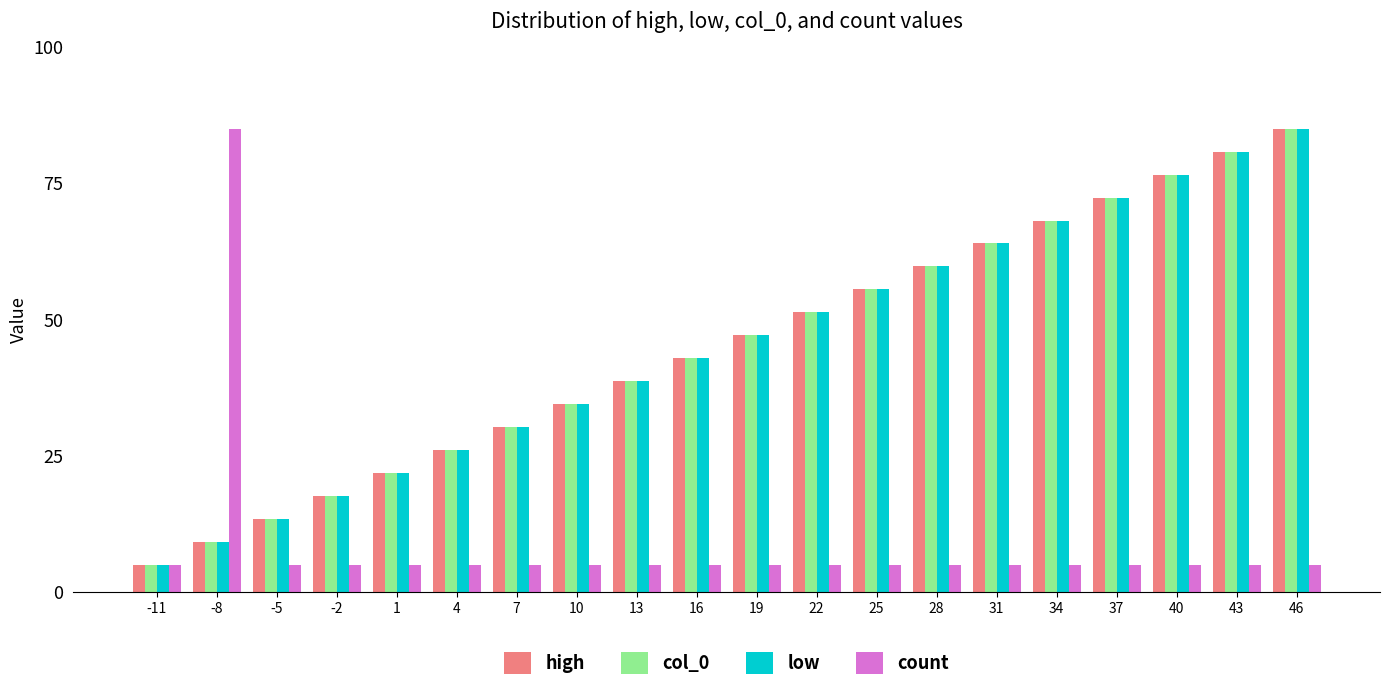

What is the value of the count bar at the 15th from the left?

5.0